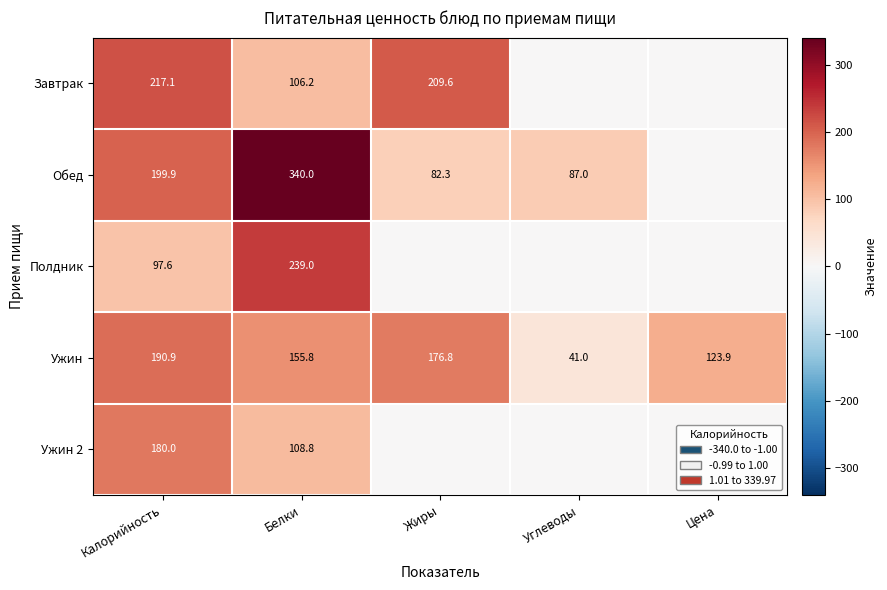

What is the total value across all series at Калорийность?

885.5